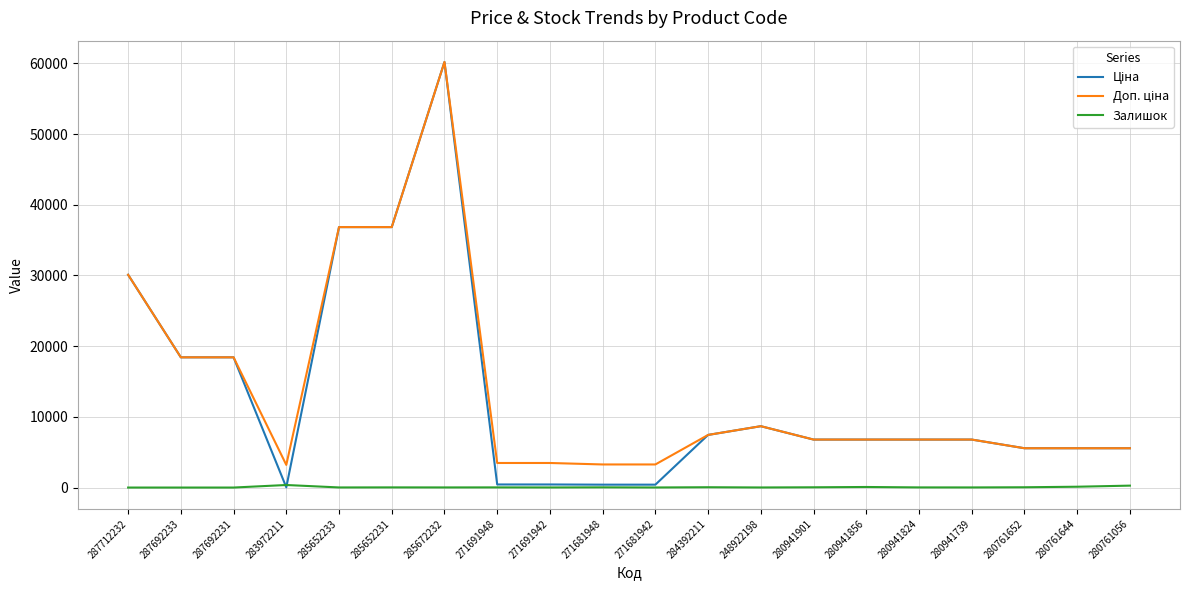

How many categories are shown in the chart?

20